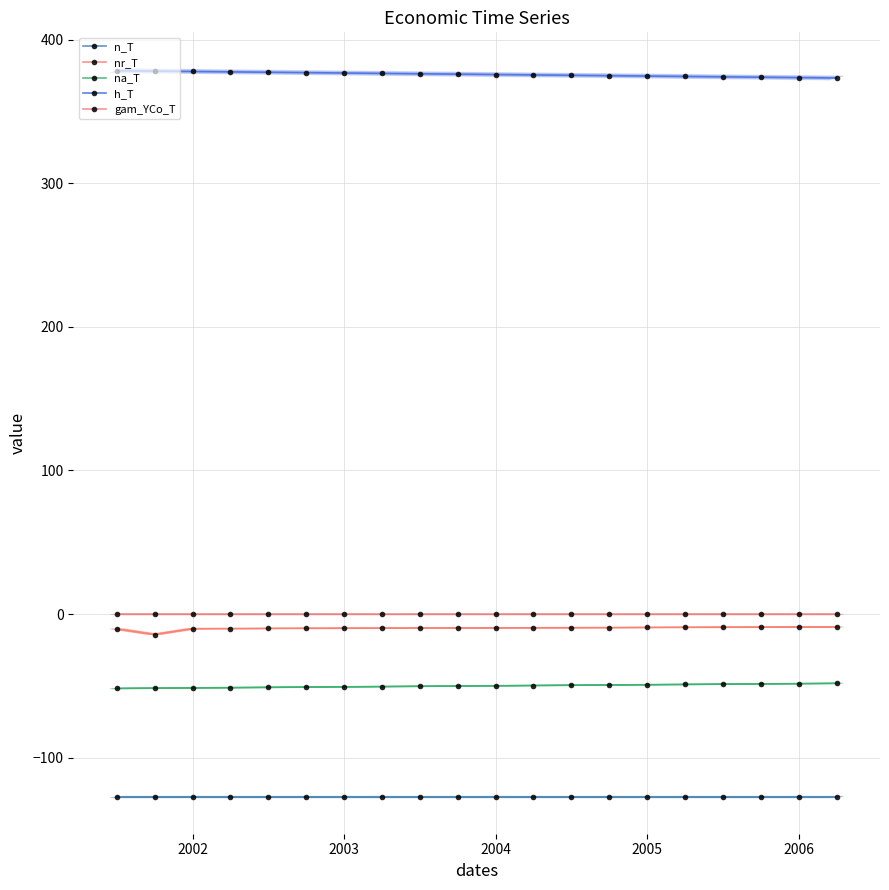

What is the total value across all series at 2006?

188.9